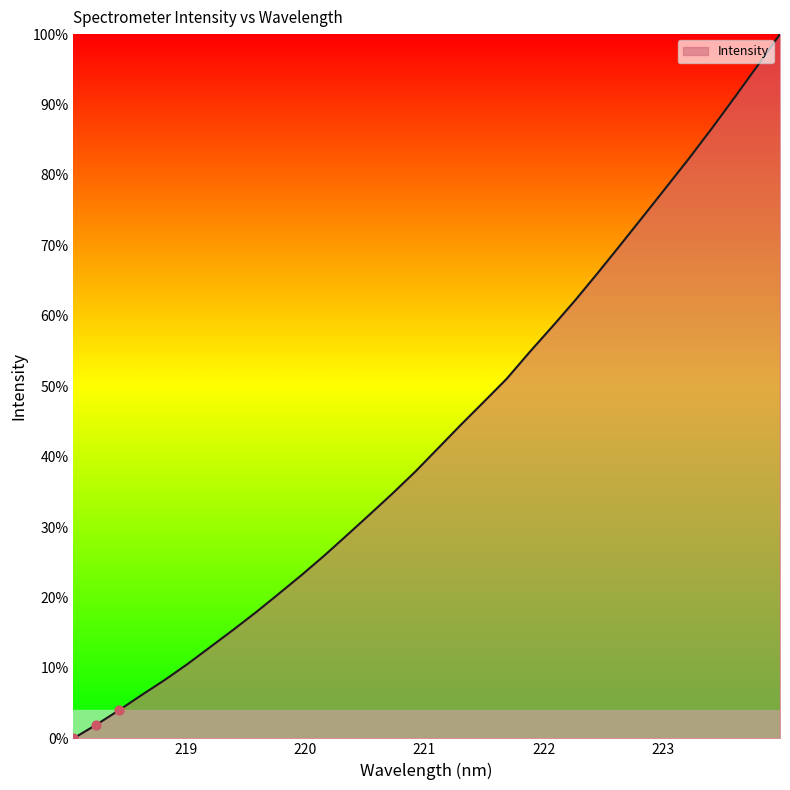

What is the greatest value displayed?

100.0